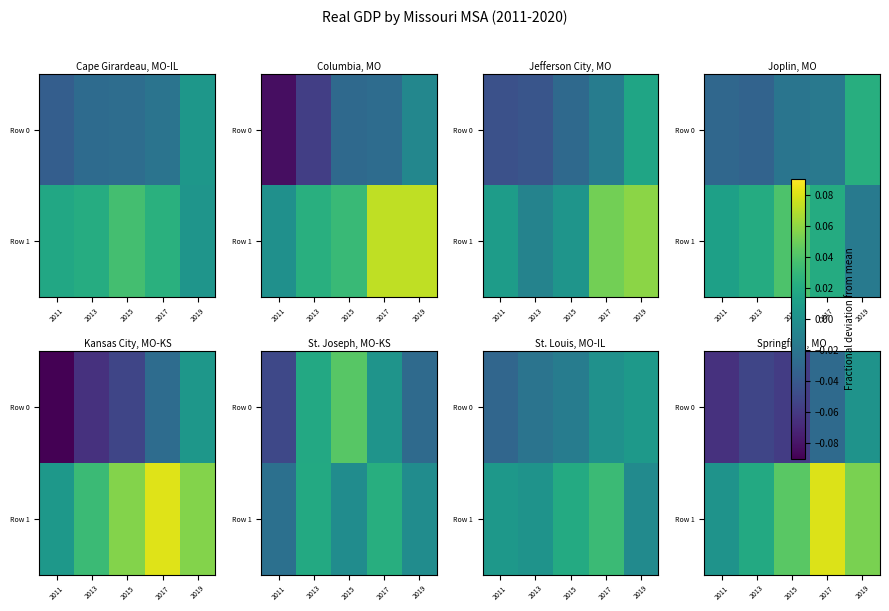

Where does the Row 0 series first go above 0?

2019